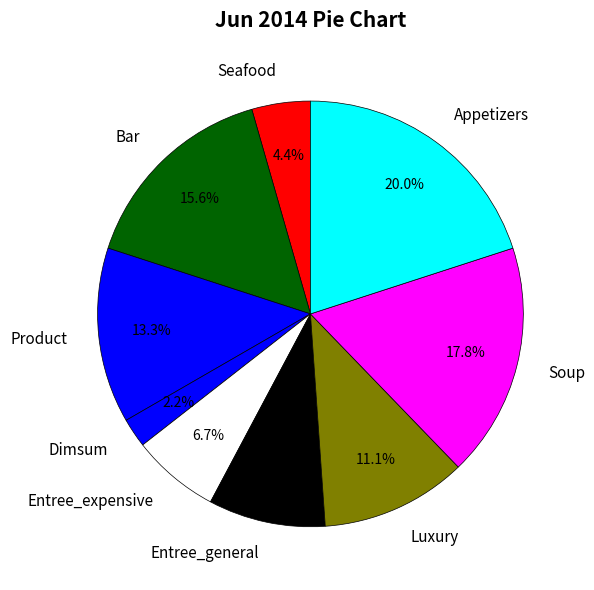

What percentage is NOT represented by Bar?

84.4%